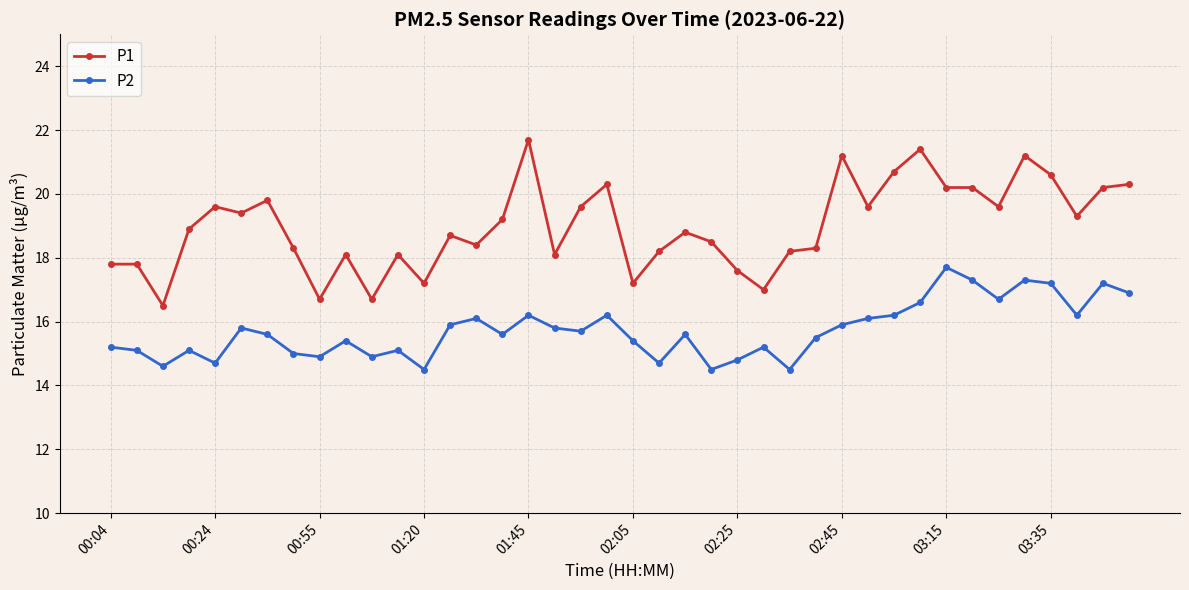

True or false: P2 has more than 1 interior local peaks.

True